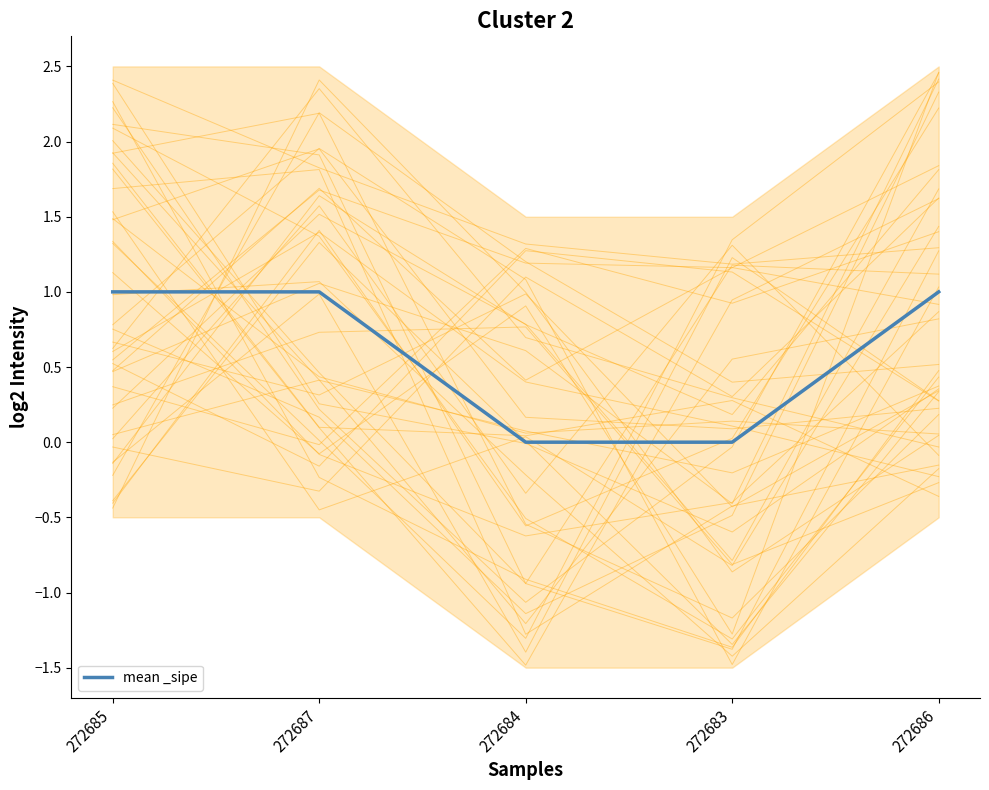

The chart shows a value of 0 at 272684. True or false?

True